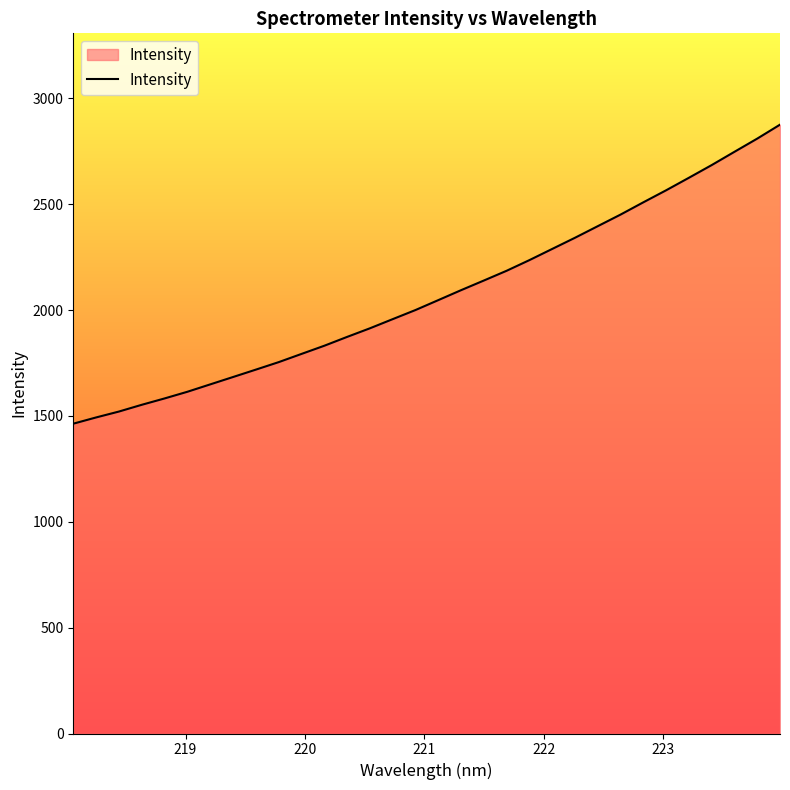

What is the greatest value displayed?

2875.4